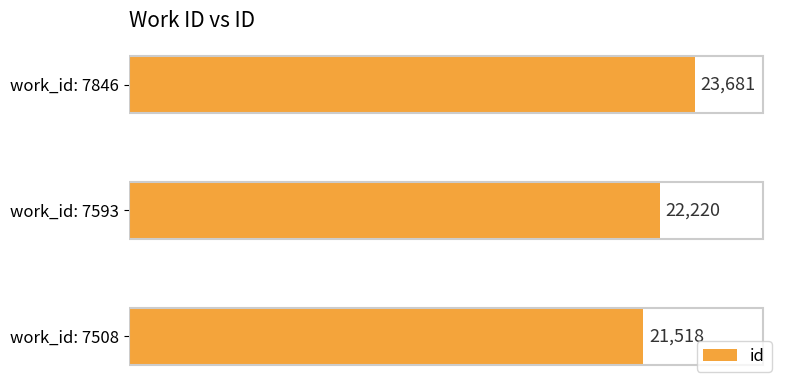

At which label is the value closest to 22599?

work_id: 7593